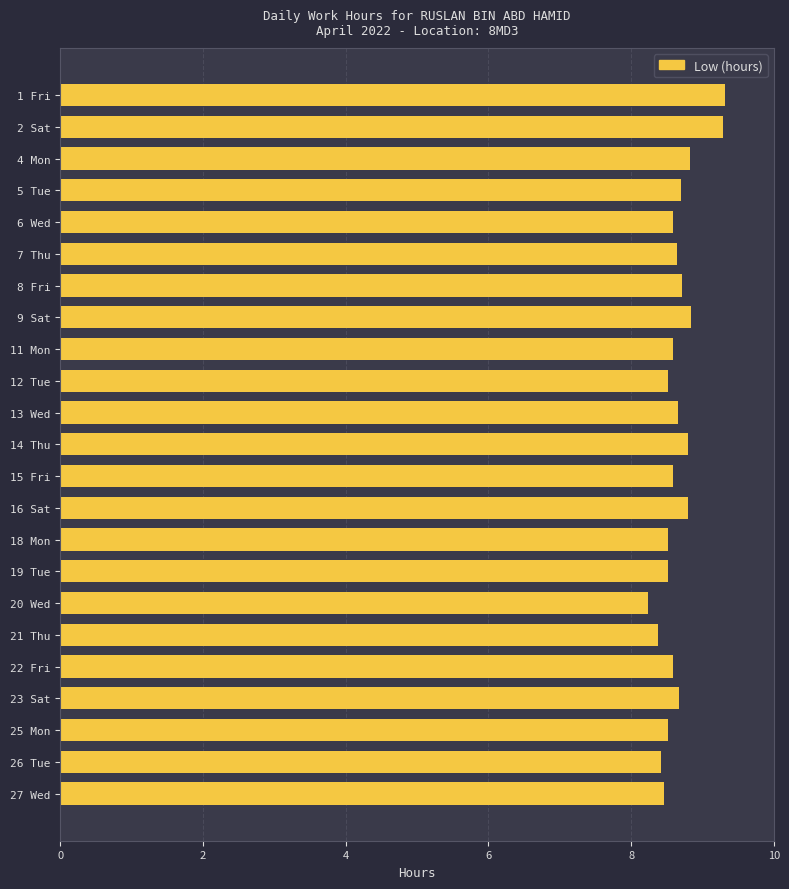

What is the greatest value displayed?

9.3